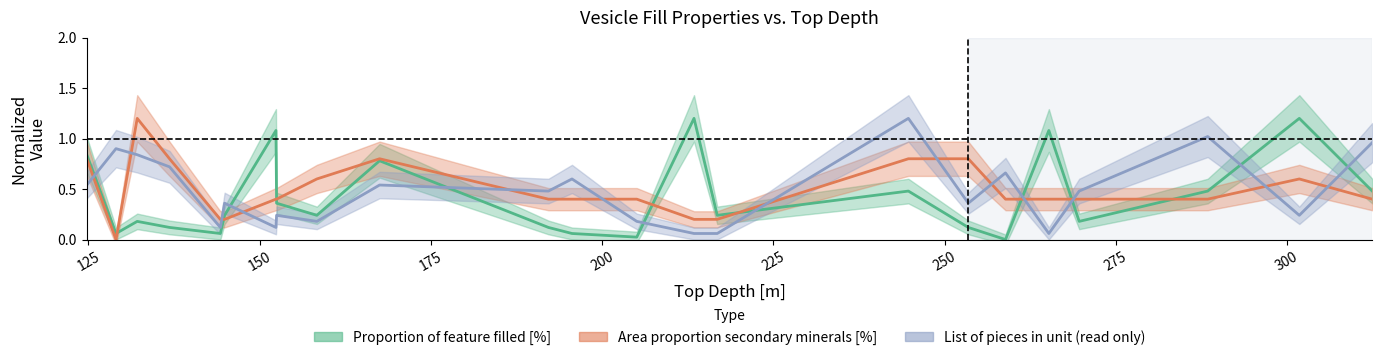

Rank the categories by Proportion of feature filled [%] value from highest to lowest.

213.42, 301.8, 152.38, 265.23, 124.76, 167.51, 244.72, 288.42, 312.45, 152.47, 144.88, 158.35, 216.81, 132.12, 269.66, 136.84, 192.16, 253.47, 129.02, 144.26, 195.6, 205.06, 258.9